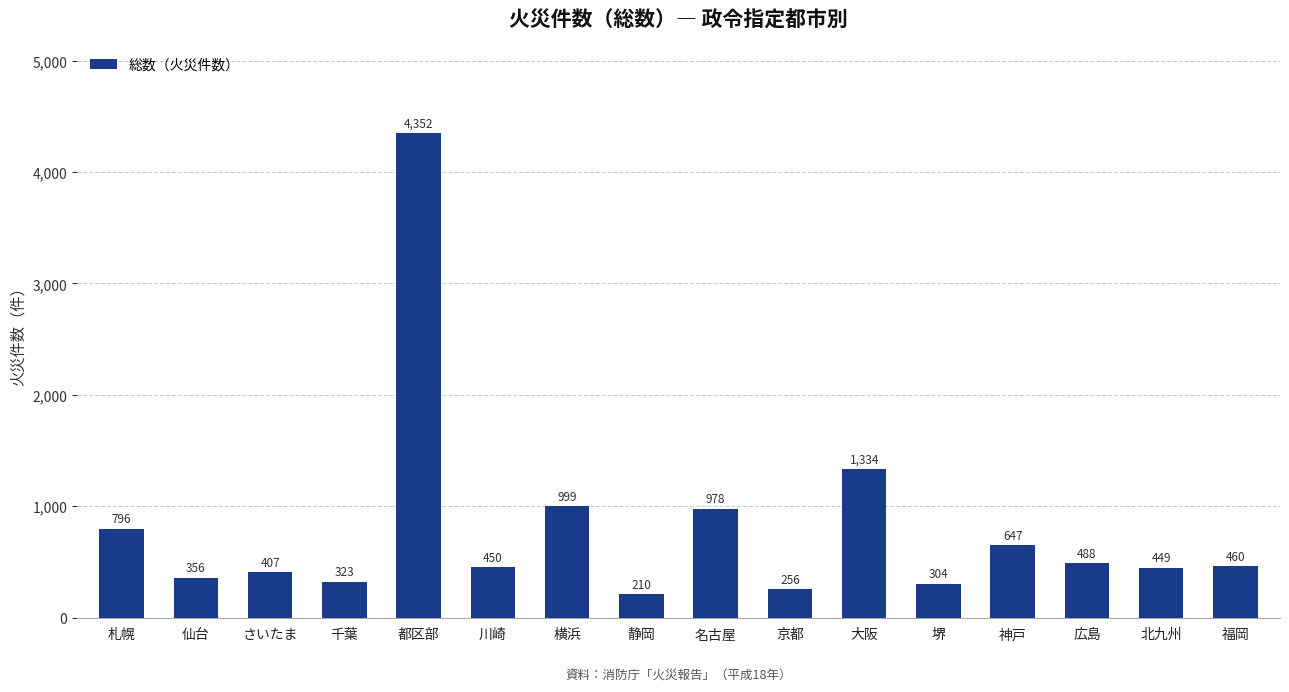

Which has a higher value, 神戸 or 福岡?

神戸